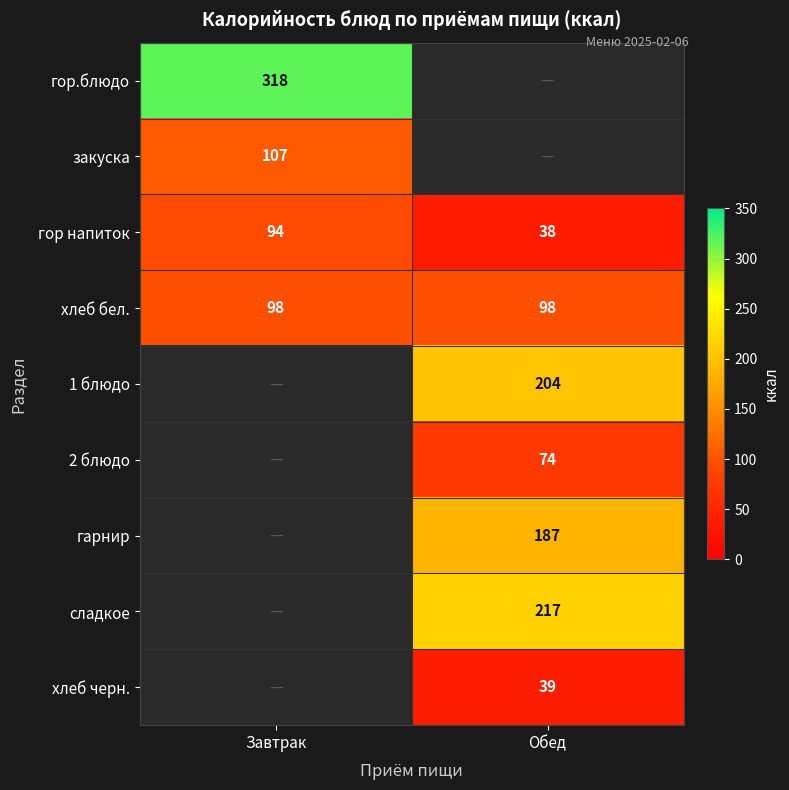

True or false: хлеб бел. has a value of 57 at Обед.

False